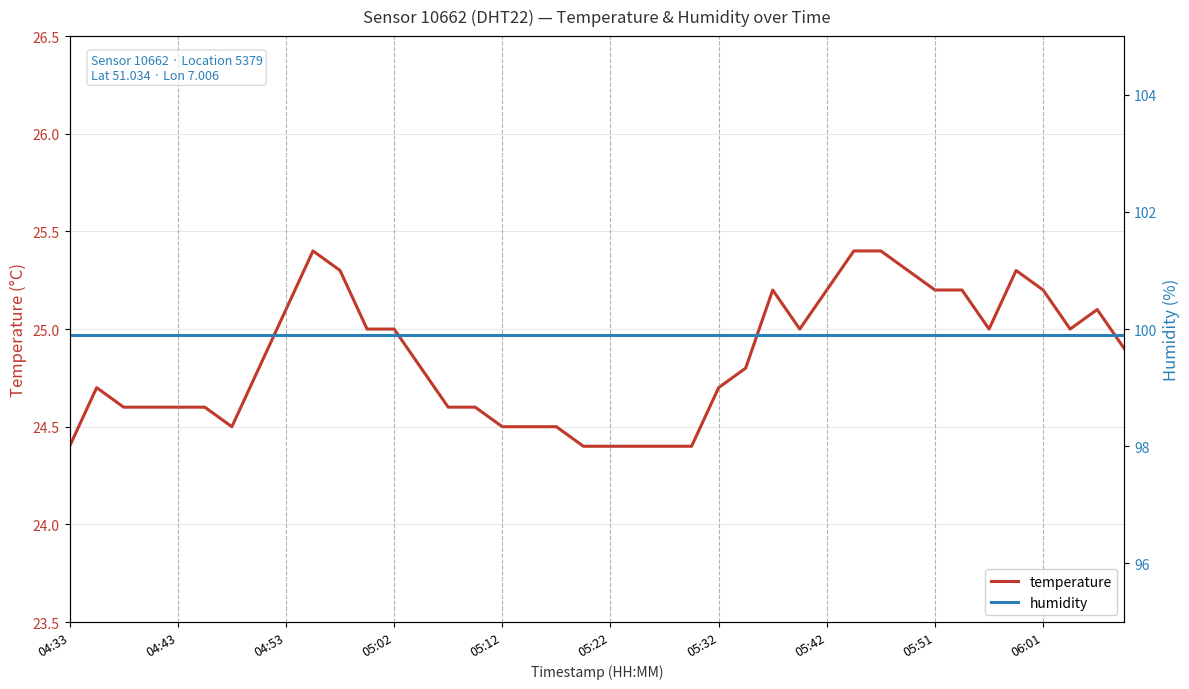

At which label is temperature closest to 24?

04:33